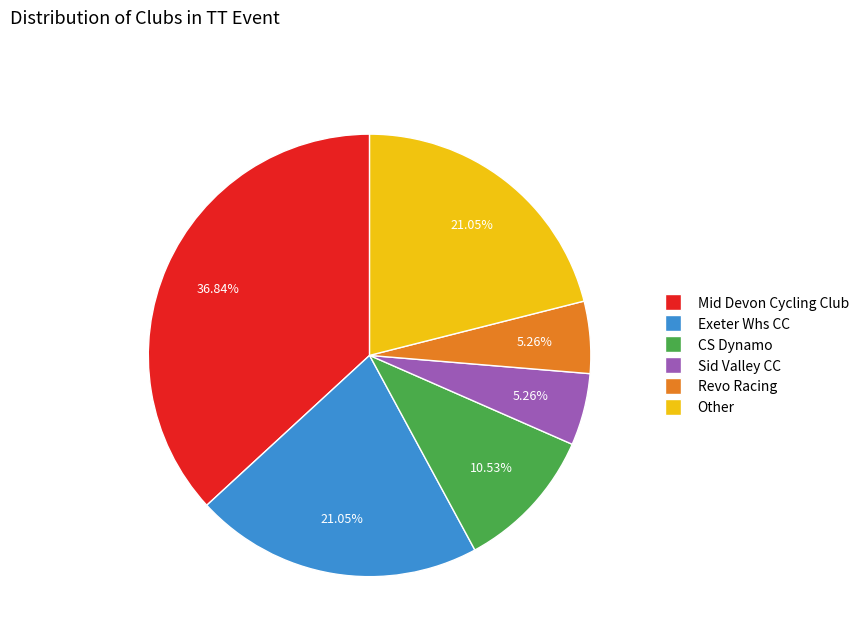

What is the largest slice in the pie chart?

Mid Devon Cycling Club